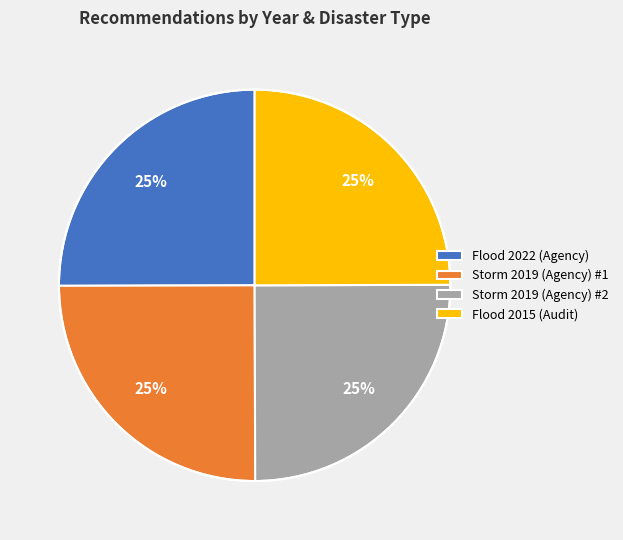

Is it true that Flood 2015 (Audit) is 20% of the pie?

False